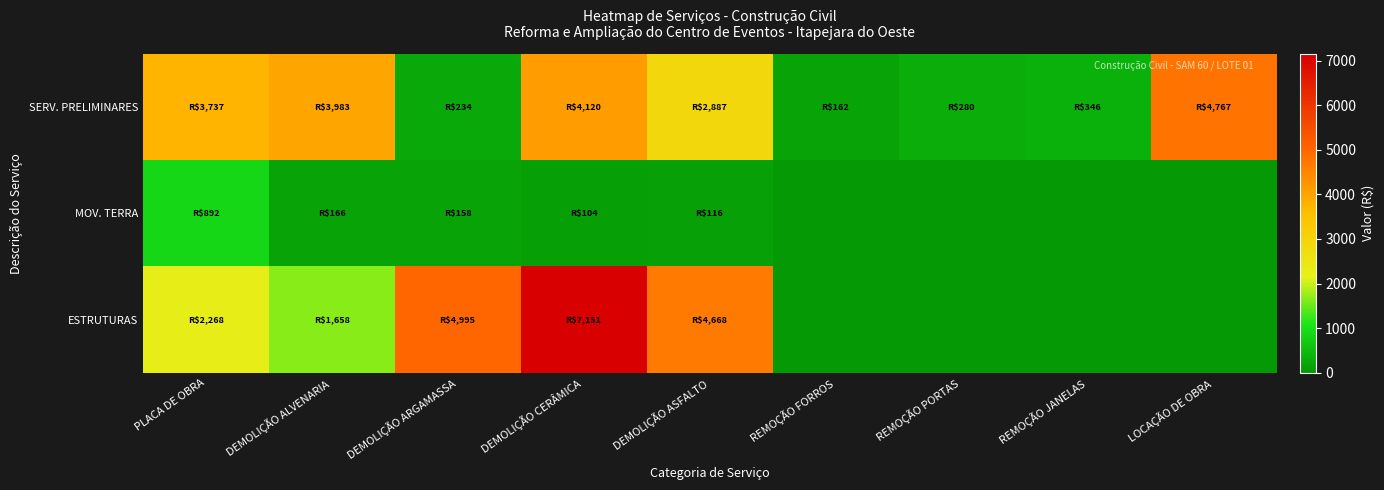

Which series has the largest total across all categories?

ESTRUTURAS